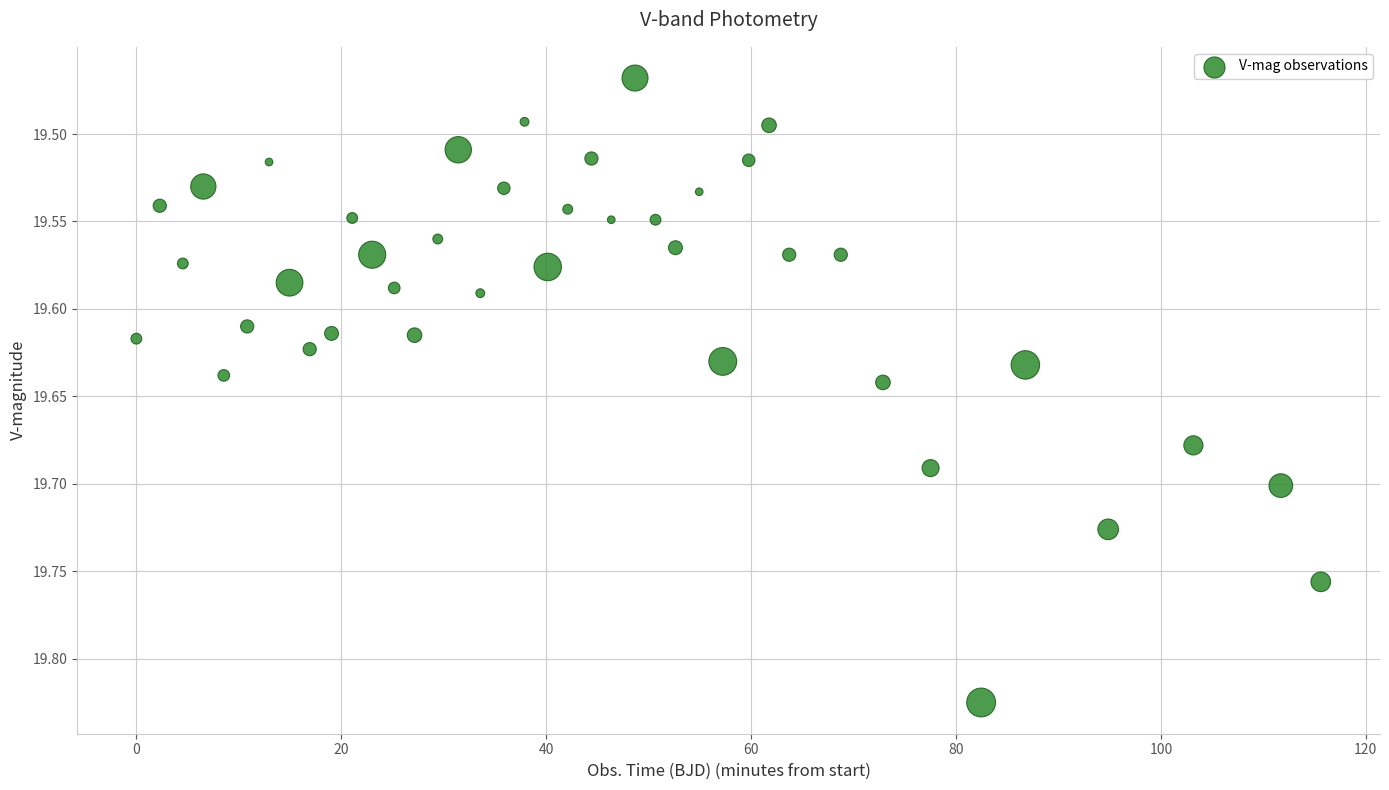

What is the range of Y values (max minus min)?

0.4